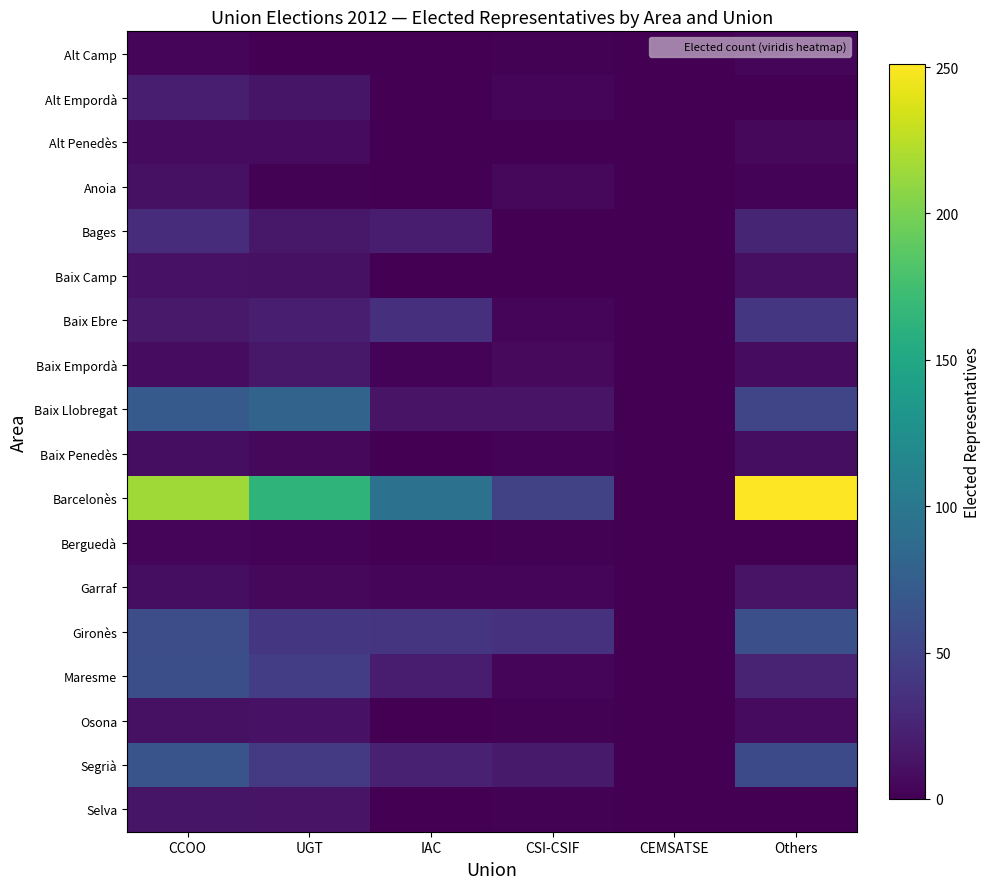

Reading left to right, what are all the values shown in this chart?

Alt Camp: CCOO=3	UGT=0	IAC=0	CSI-CSIF=1	CEMSATSE=0	Others=3
Alt Empordà: CCOO=21	UGT=14	IAC=0	CSI-CSIF=3	CEMSATSE=0	Others=0
Alt Penedès: CCOO=7	UGT=7	IAC=0	CSI-CSIF=0	CEMSATSE=0	Others=5
Anoia: CCOO=11	UGT=1	IAC=0	CSI-CSIF=5	CEMSATSE=0	Others=2
Bages: CCOO=32	UGT=16	IAC=19	CSI-CSIF=0	CEMSATSE=0	Others=26
Baix Camp: CCOO=12	UGT=11	IAC=0	CSI-CSIF=0	CEMSATSE=0	Others=10
Baix Ebre: CCOO=17	UGT=21	IAC=34	CSI-CSIF=4	CEMSATSE=0	Others=40
Baix Empordà: CCOO=8	UGT=16	IAC=2	CSI-CSIF=6	CEMSATSE=0	Others=8
Baix Llobregat: CCOO=71	UGT=80	IAC=13	CSI-CSIF=13	CEMSATSE=0	Others=52
Baix Penedès: CCOO=9	UGT=5	IAC=0	CSI-CSIF=2	CEMSATSE=0	Others=9
Barcelonès: CCOO=215	UGT=163	IAC=95	CSI-CSIF=49	CEMSATSE=0	Others=251
Berguedà: CCOO=4	UGT=2	IAC=0	CSI-CSIF=1	CEMSATSE=0	Others=0
Garraf: CCOO=9	UGT=5	IAC=3	CSI-CSIF=3	CEMSATSE=0	Others=13
Gironès: CCOO=59	UGT=40	IAC=39	CSI-CSIF=36	CEMSATSE=0	Others=61
Maresme: CCOO=60	UGT=46	IAC=19	CSI-CSIF=4	CEMSATSE=0	Others=25
Osona: CCOO=11	UGT=12	IAC=0	CSI-CSIF=1	CEMSATSE=0	Others=7
Segrià: CCOO=65	UGT=43	IAC=23	CSI-CSIF=18	CEMSATSE=0	Others=56
Selva: CCOO=14	UGT=13	IAC=0	CSI-CSIF=1	CEMSATSE=0	Others=0